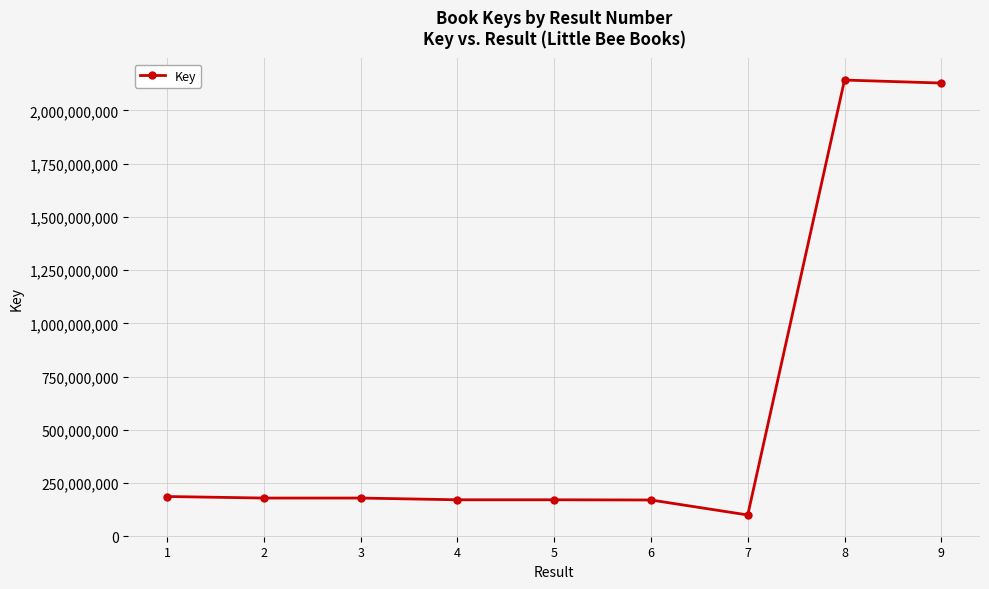

How many lines are shown in the chart?

1